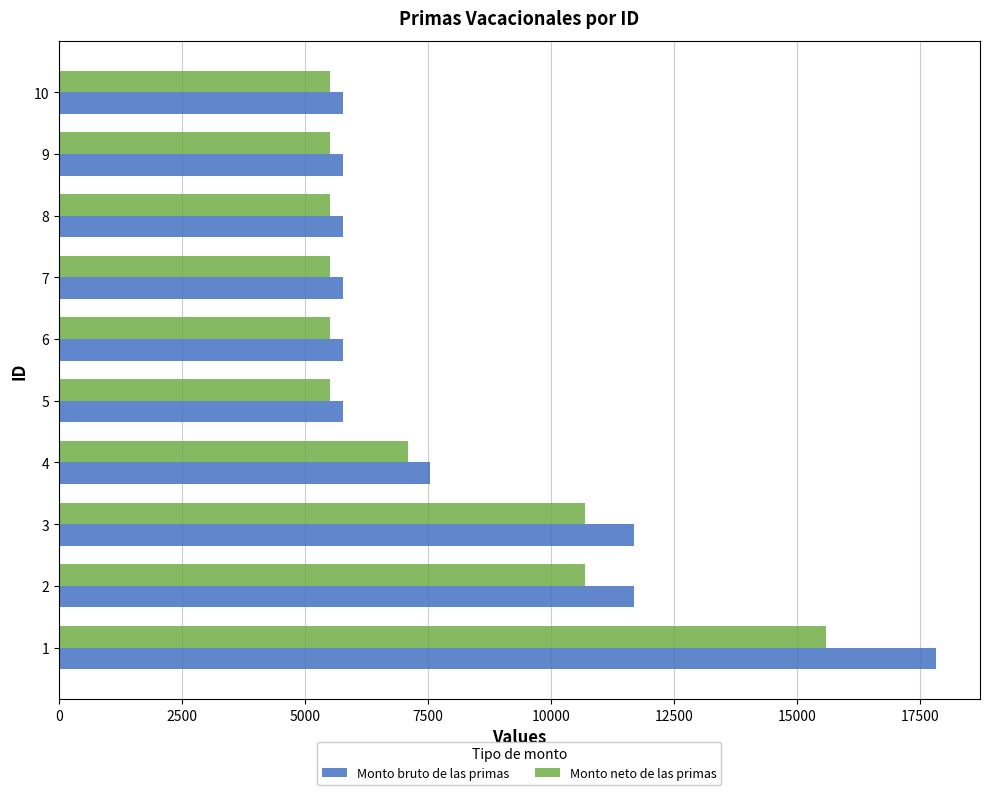

What is the average value of the Monto neto de las primas series?

7710.8